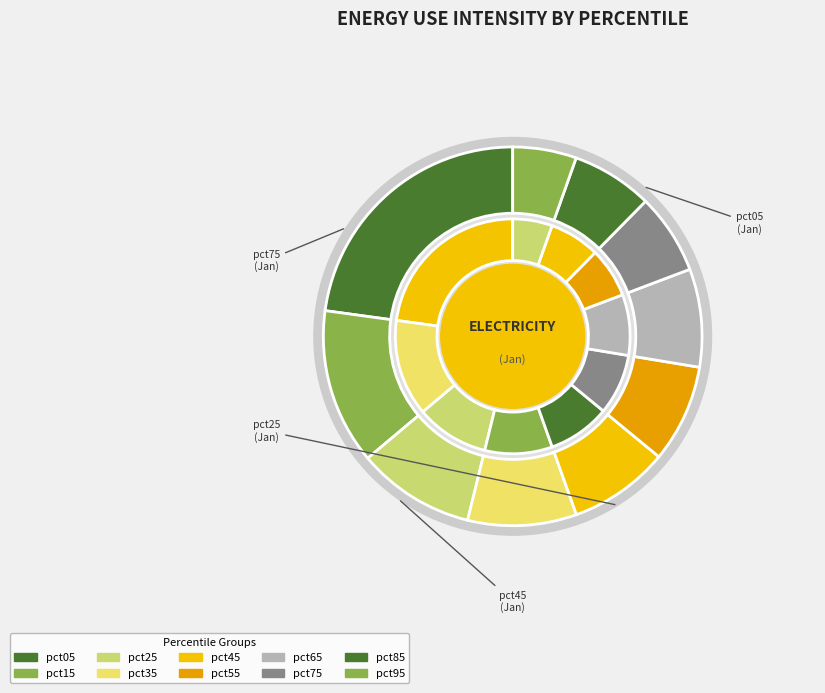

How many slices are in this pie chart?

10